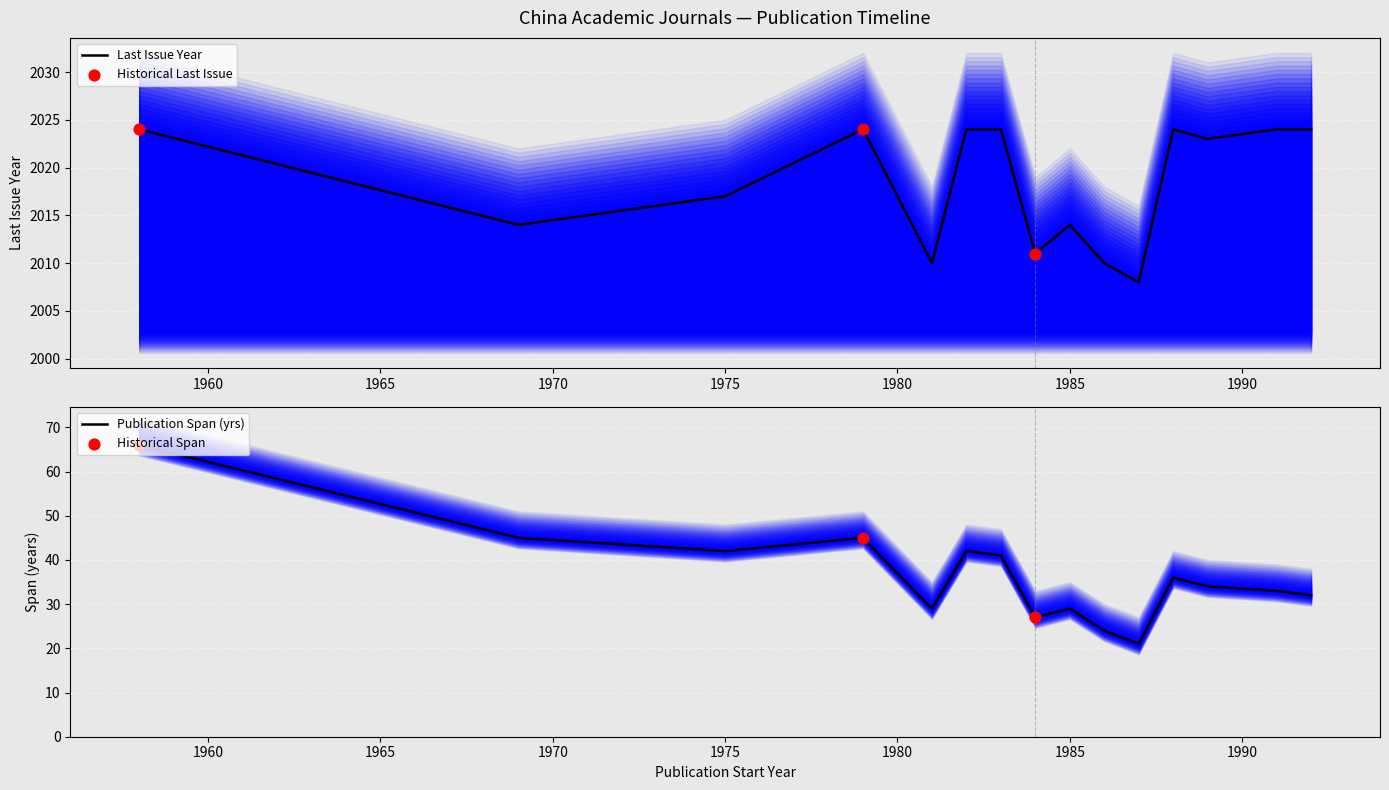

What is the ratio of the value at 1992 to the value at 1975?

1.0